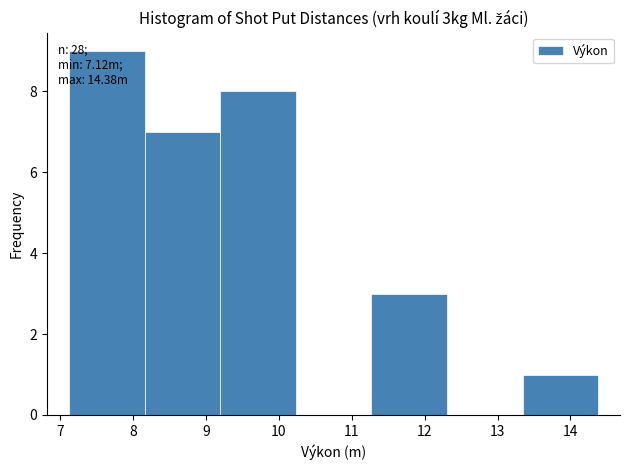

Over which range of the x-axis is the bar tallest?

7.1 to 8.2